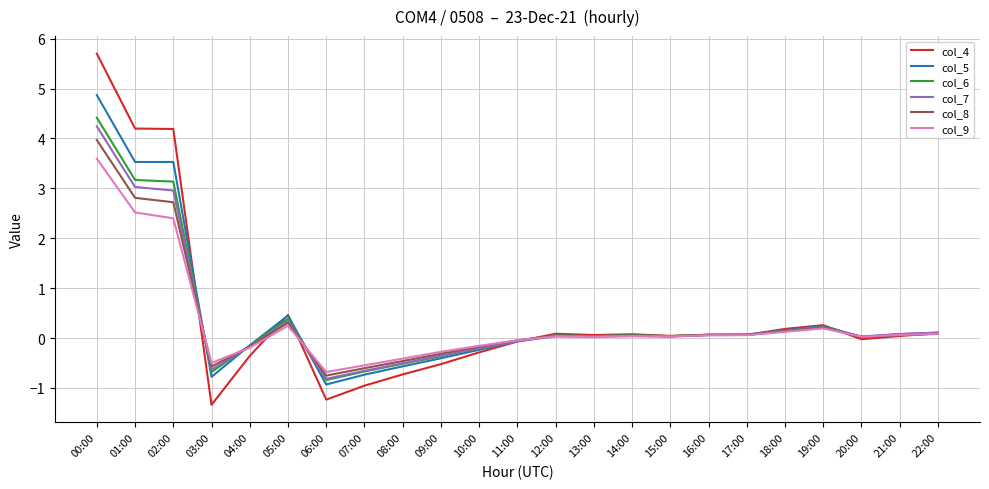

What is the maximum value shown in the chart?

5.7